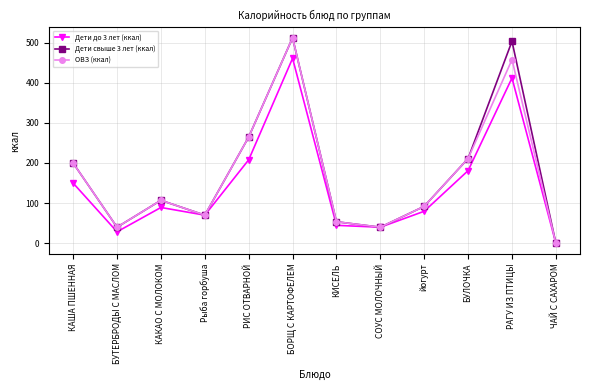

Is the value of Дети свыше 3 лет (ккал) at БОРЩ С КАРТОФЕЛЕМ greater than the value of ОВЗ (ккал) at БУЛОЧКА?

Yes